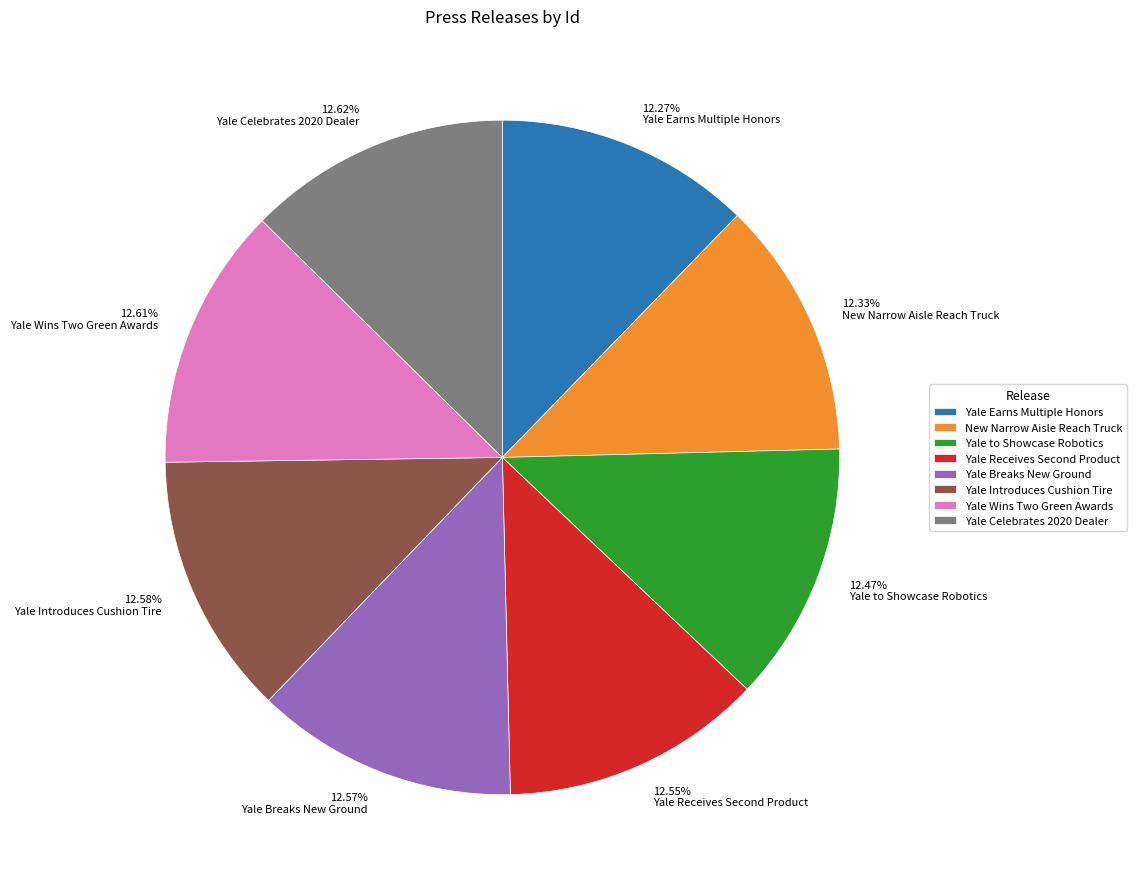

Is it true that Yale Introduces Cushion Tire is 13% of the pie?

True